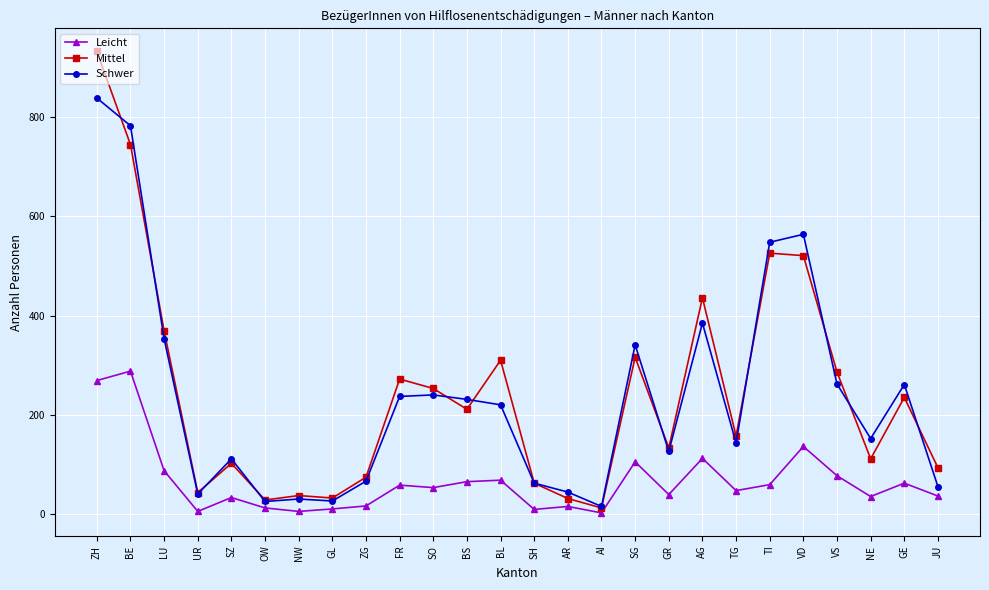

What is the minimum value for Leicht?

2